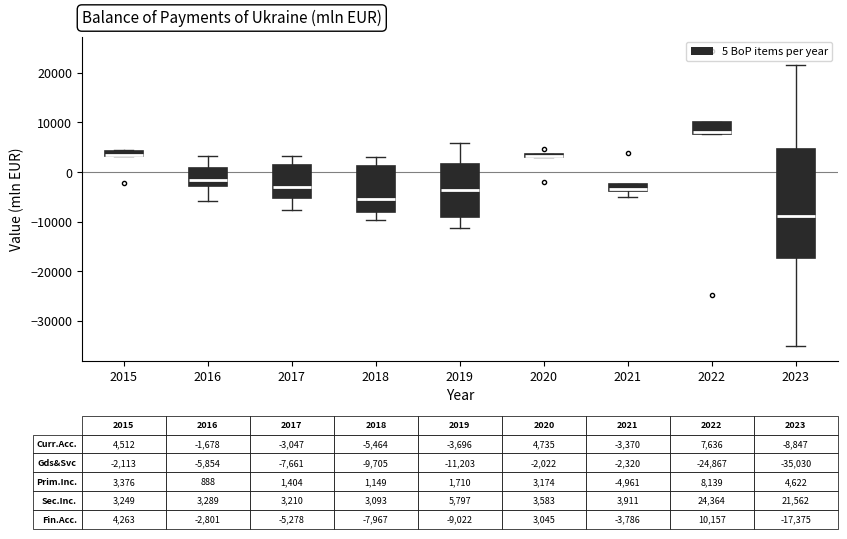

Which box is the tallest, from its lower edge to its upper edge?

2023